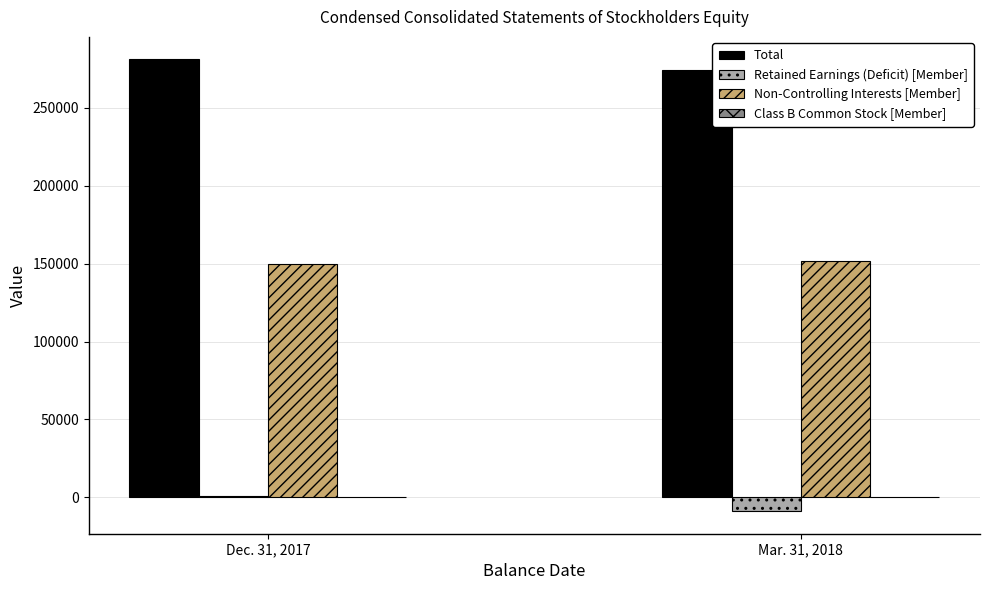

The Non-Controlling Interests [Member] series shows 149988 at Dec. 31, 2017. True or false?

True